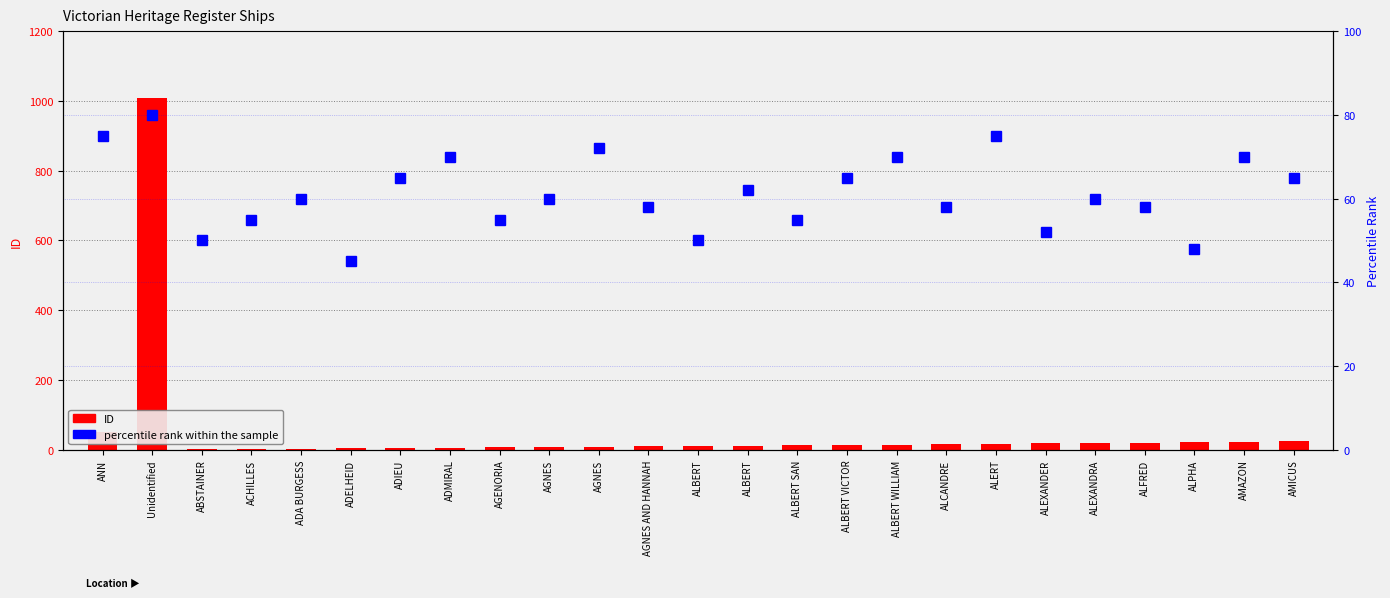

Which has a higher value, ALBERT or ALBERT VICTOR?

ALBERT VICTOR